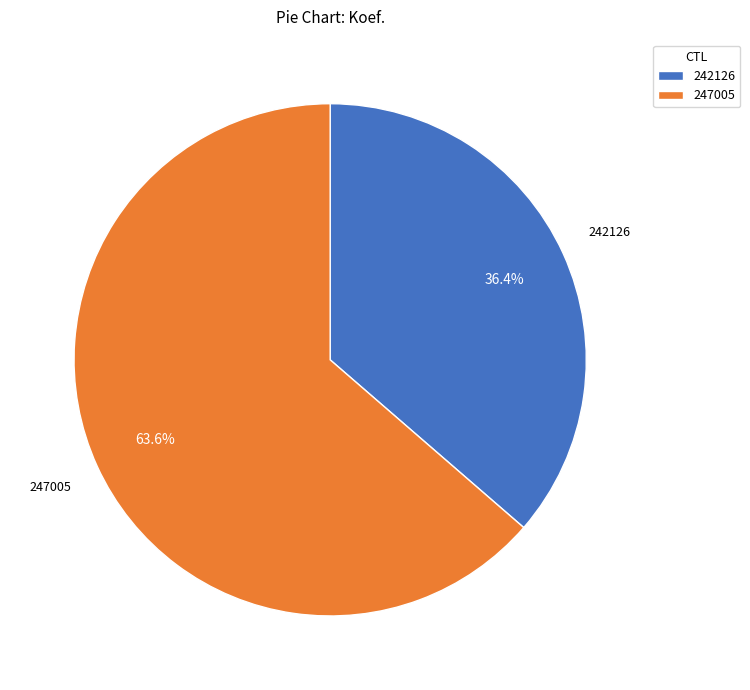

Count the number of slices in the pie.

2